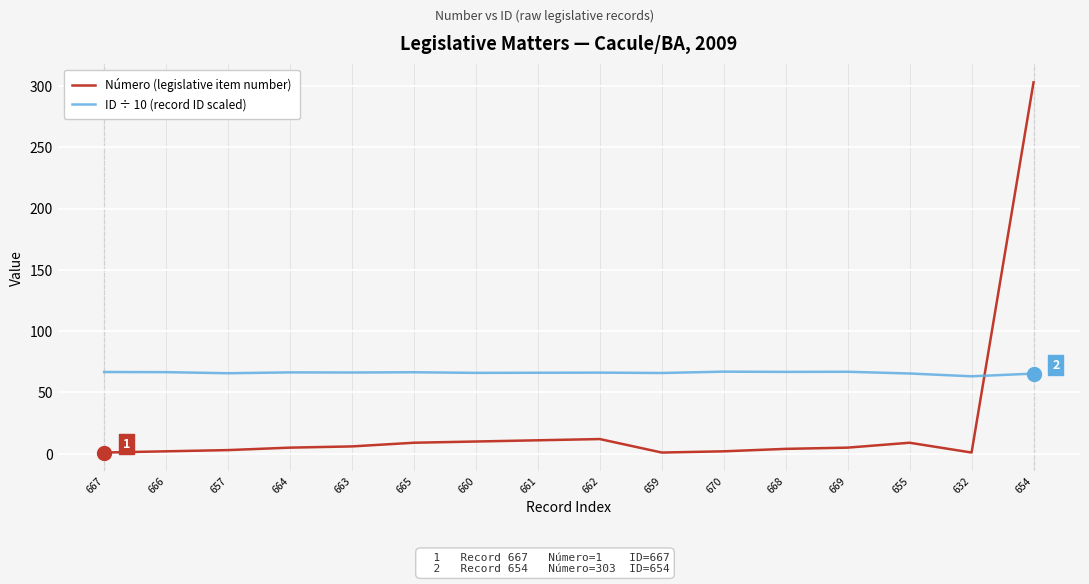

At which category is the sum across all series the highest?

654